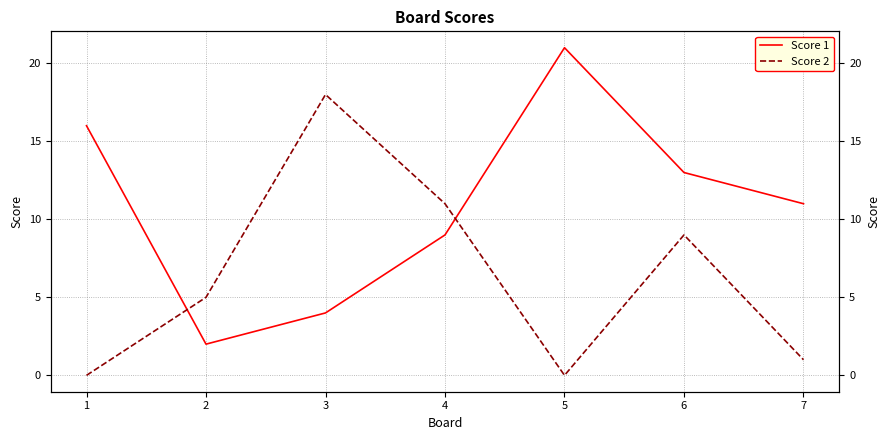

Between 5 and 3, which is larger?

5